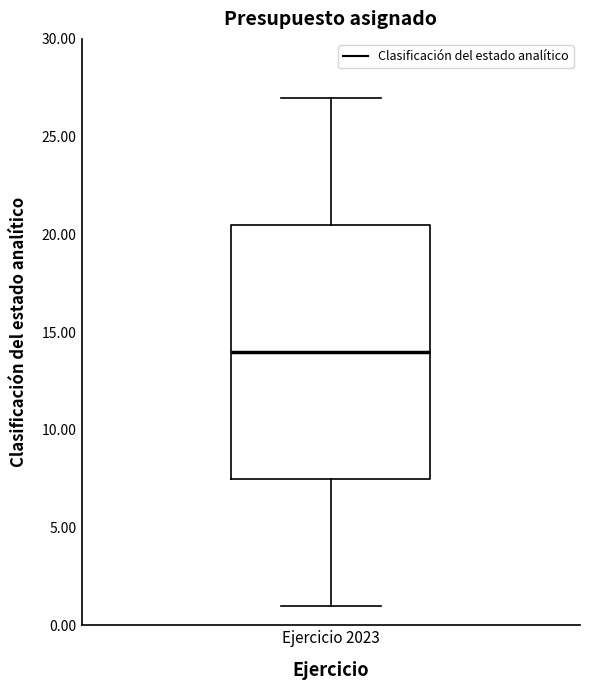

Where does the upper whisker of the box for Ejercicio 2023 end on the y-axis? The values are not printed on the chart, so give them approximately, as read against the axis.

27.0